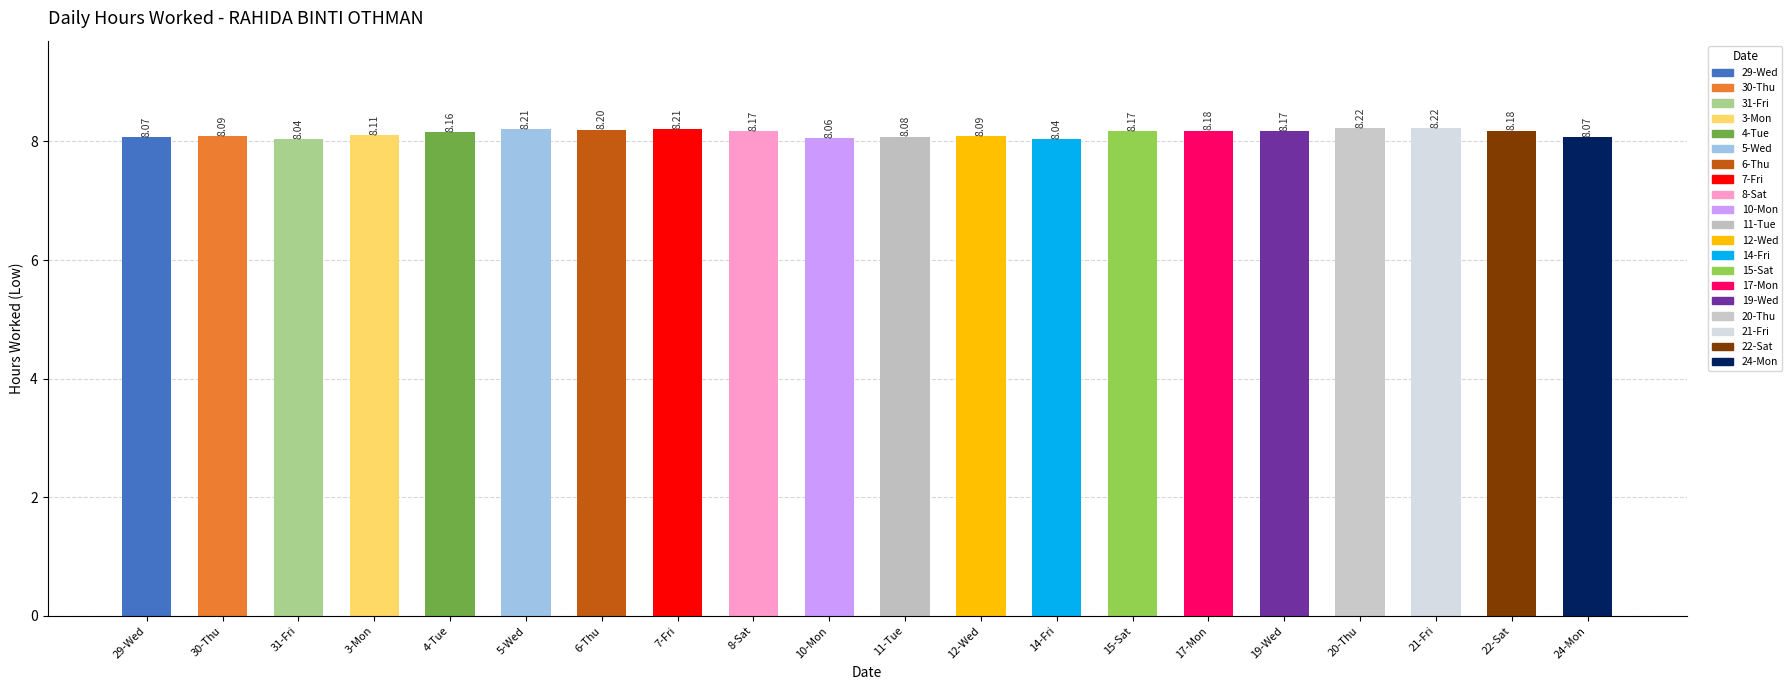

Reading left to right, extract all data points from this chart.

29-Wed=8.1	30-Thu=8.1	31-Fri=8.0	3-Mon=8.1	4-Tue=8.2	5-Wed=8.2	6-Thu=8.2	7-Fri=8.2	8-Sat=8.2	10-Mon=8.1	11-Tue=8.1	12-Wed=8.1	14-Fri=8.0	15-Sat=8.2	17-Mon=8.2	19-Wed=8.2	20-Thu=8.2	21-Fri=8.2	22-Sat=8.2	24-Mon=8.1